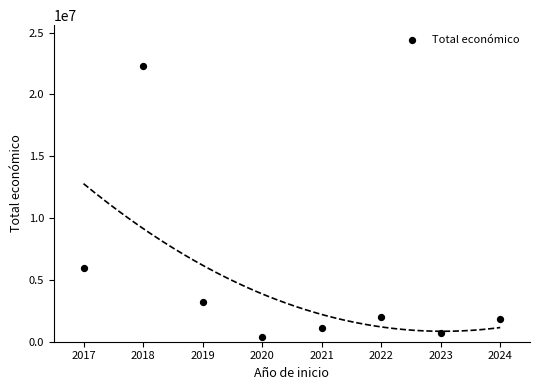

What is the average X value?

2020